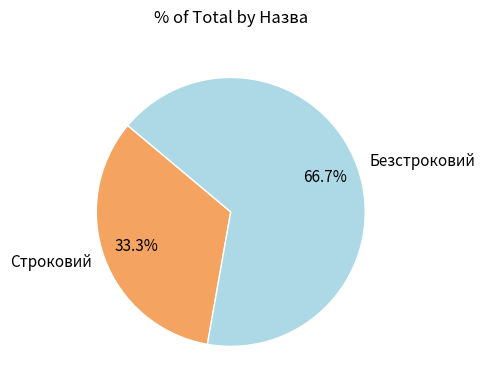

To the nearest percent, what portion does Строковий represent?

33%